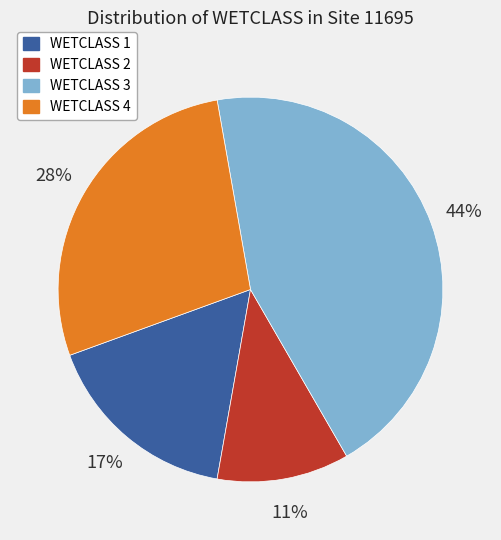

The WETCLASS 1 slice represents 21% of the pie. True or false?

False